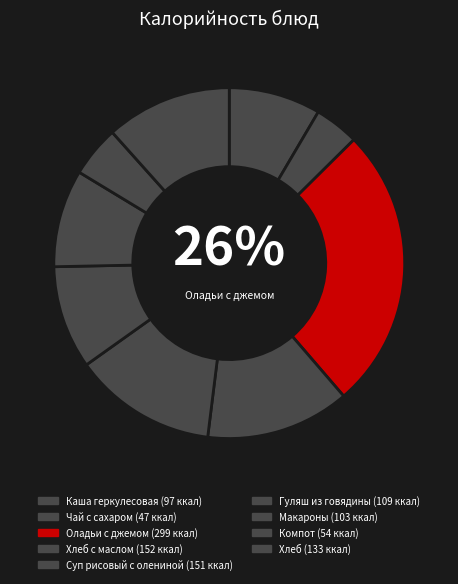

Which slice is the smallest?

Чай с сахаром